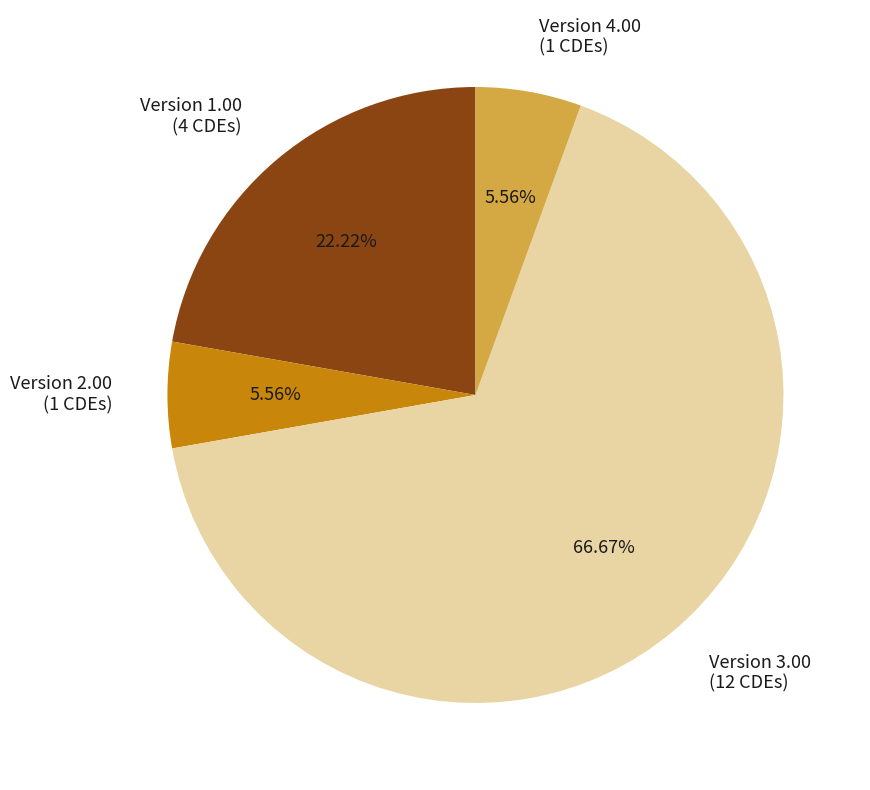

What is the majority slice?

Version 3.00 (12 CDEs)